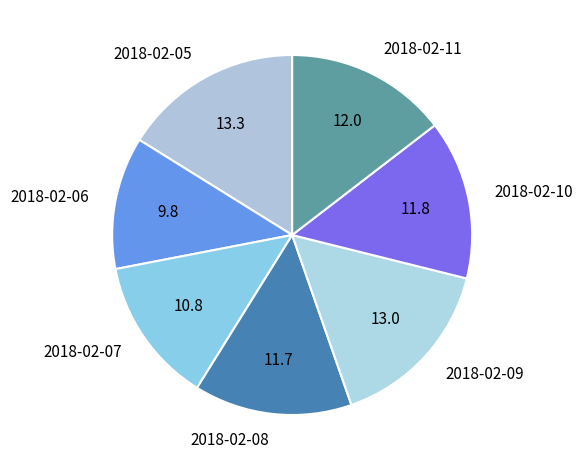

Does 2018-02-11 account for over 50% of the chart?

No